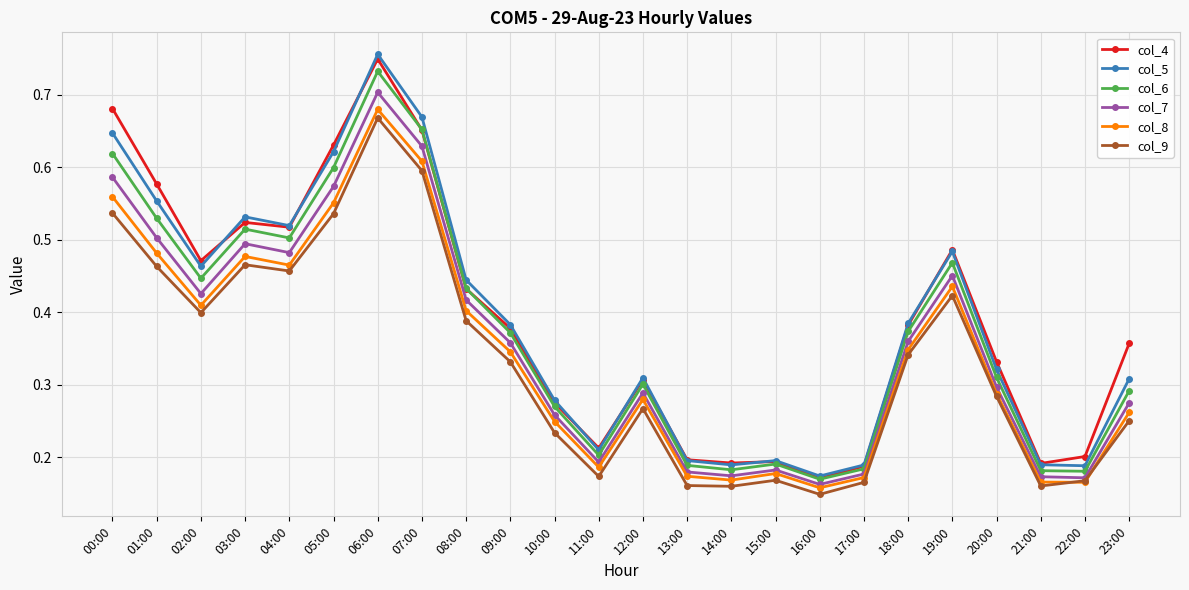

Which category has the highest value across all series?

06:00